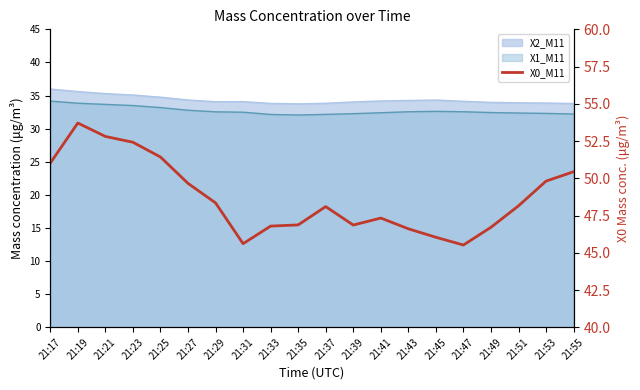

How many lines are shown in the chart?

1